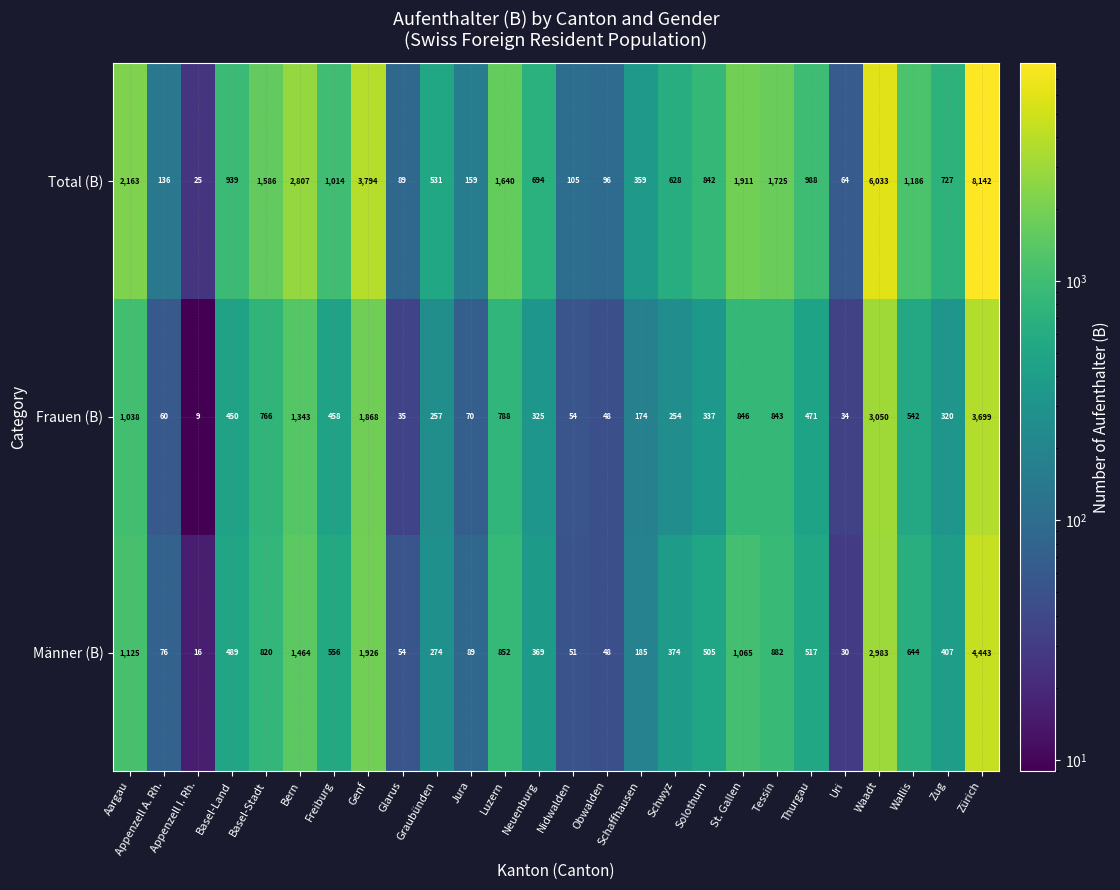

Between Jura and Nidwalden, which series saw the biggest shift?

Total (B)